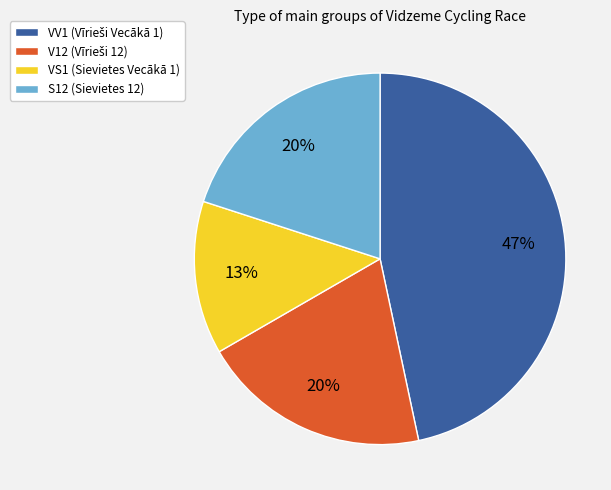

The VS1 slice represents 13% of the pie. True or false?

True